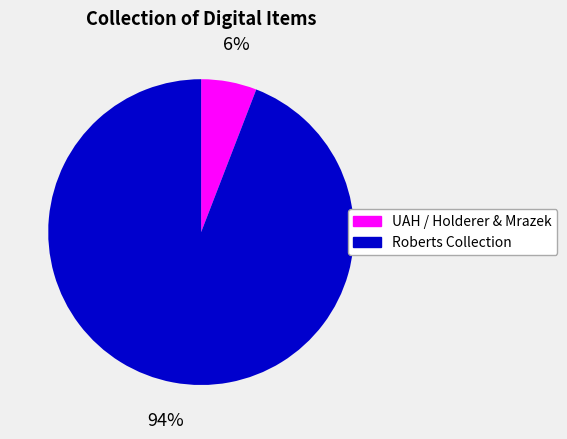

Is there a majority slice in this chart?

Yes